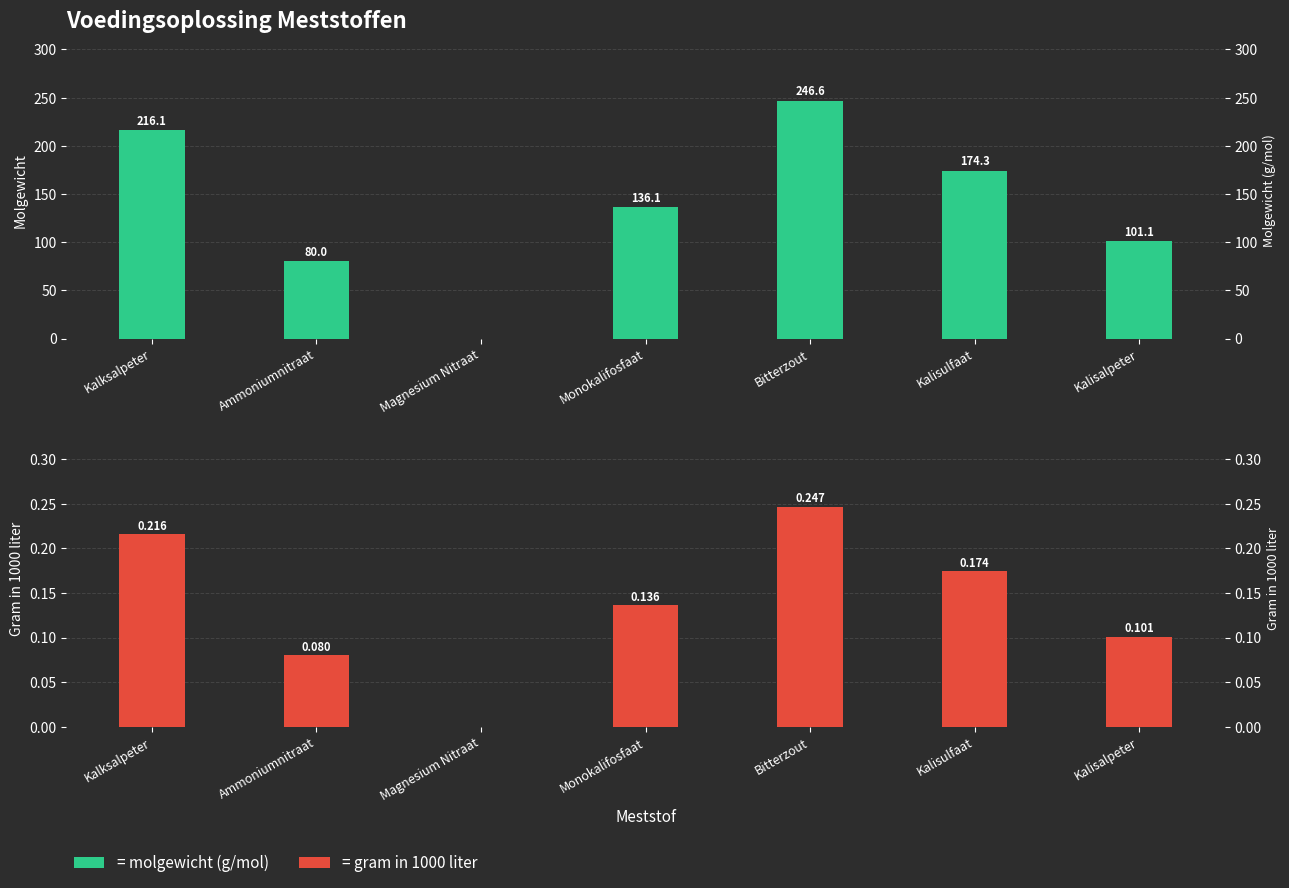

Which series has the widest spread of values?

molgewicht